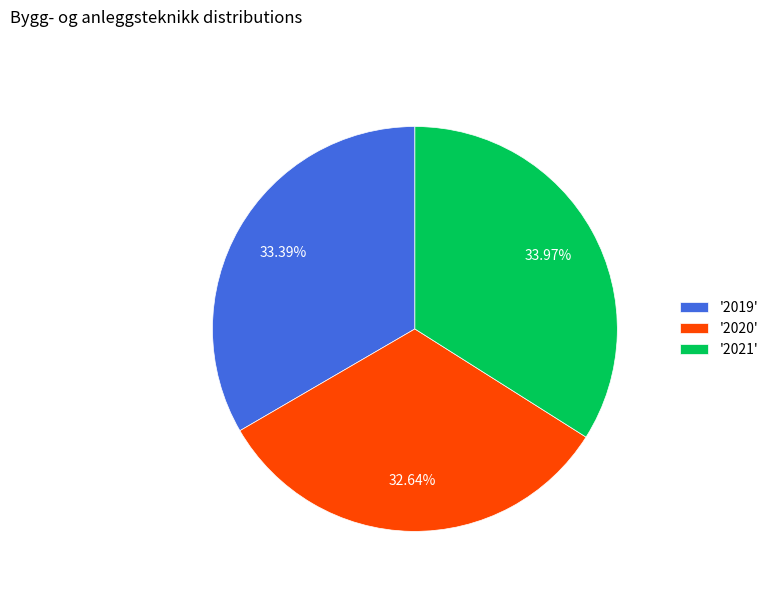

Rank the categories by value from highest to lowest.

'2021', '2019', '2020'